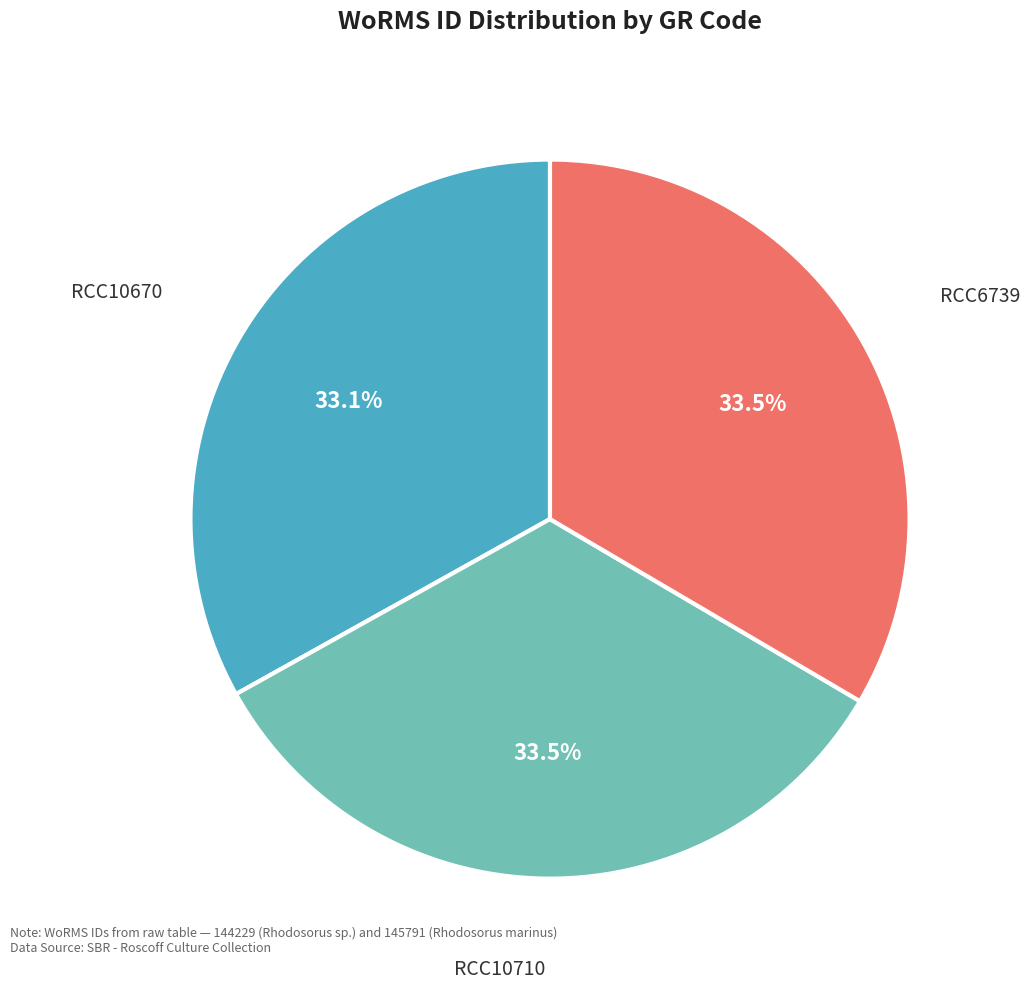

Do RCC10710 and RCC10670 together represent more than half of the pie?

Yes